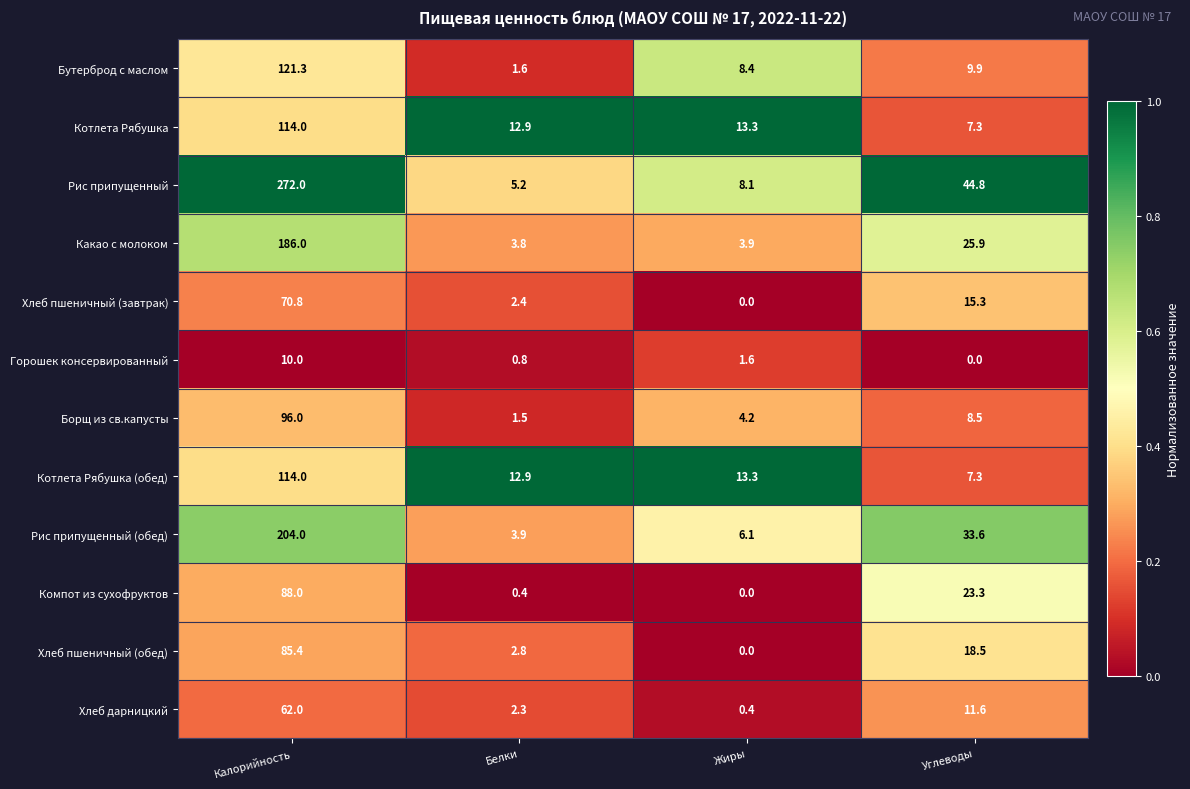

The value of Какао с молоком at Белки is 1.4. True or false?

False